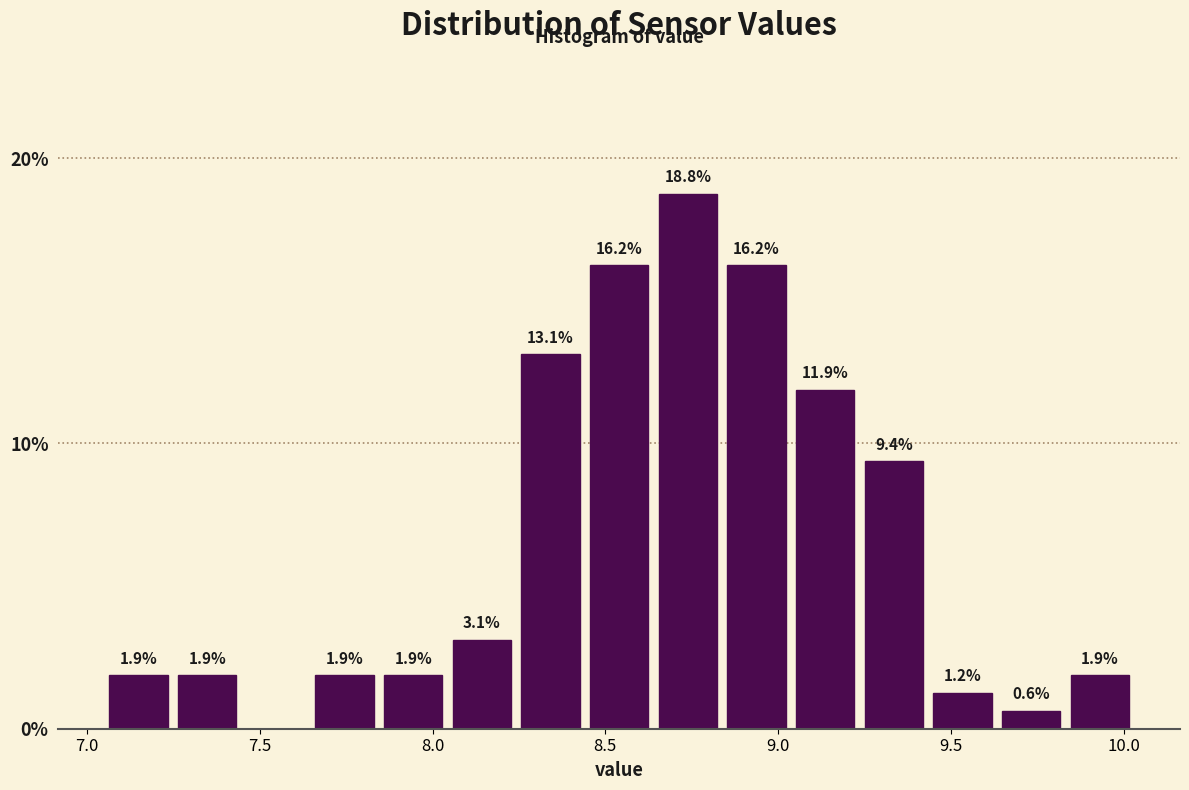

Read against the x-axis, roughly where is the centre of the tallest bar?

8.75